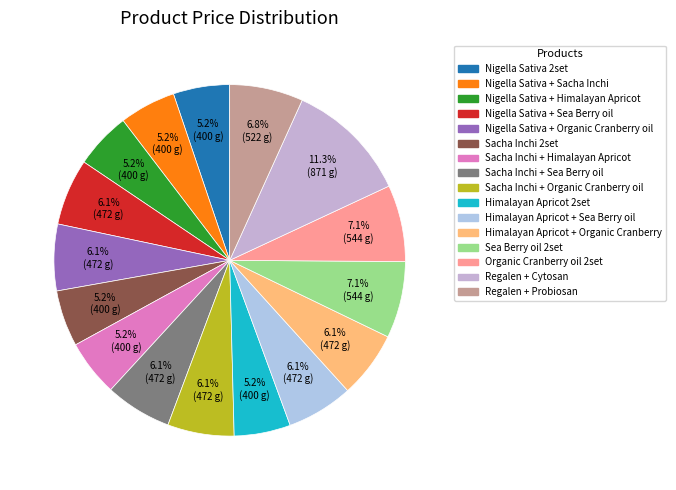

Which has a higher value, Sacha Inchi + Sea Berry oil or Nigella Sativa + Himalayan Apricot?

Sacha Inchi + Sea Berry oil